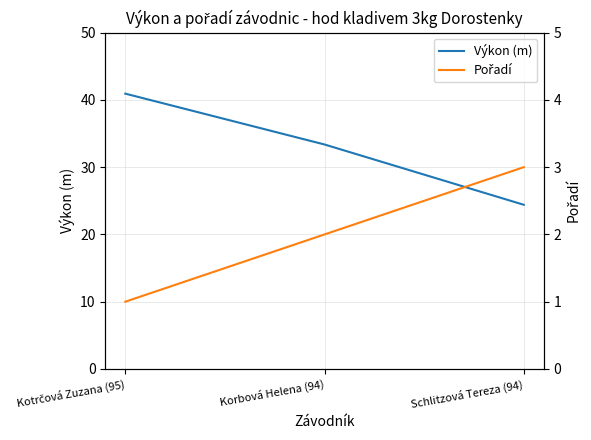

At which category is the sum across all series the highest?

Kotrčová Zuzana (95)